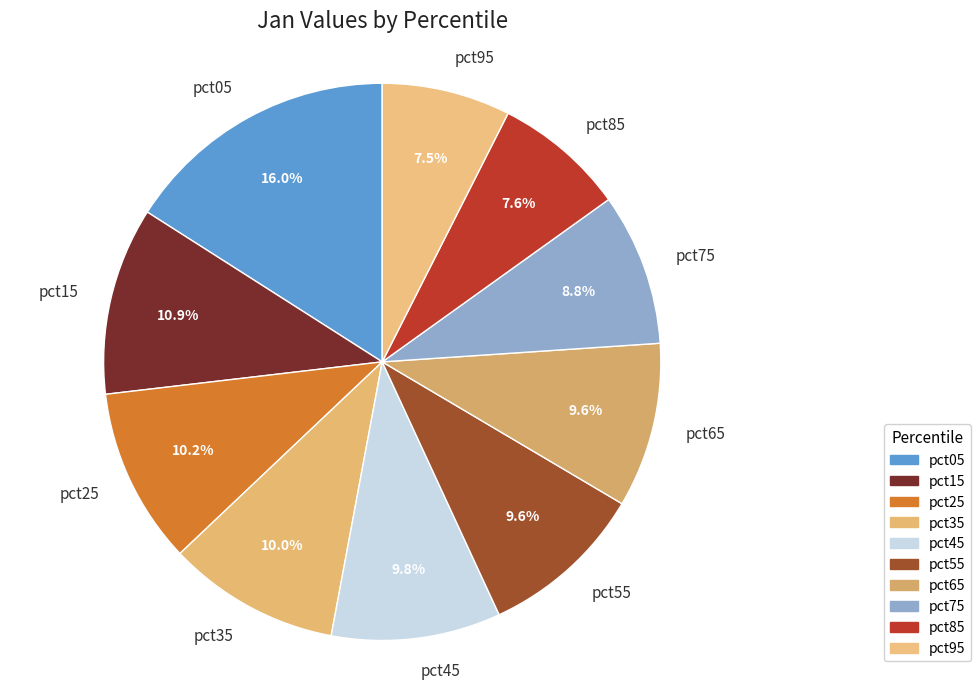

To the nearest percent, what is the combined percentage of pct35 and pct75?

19%